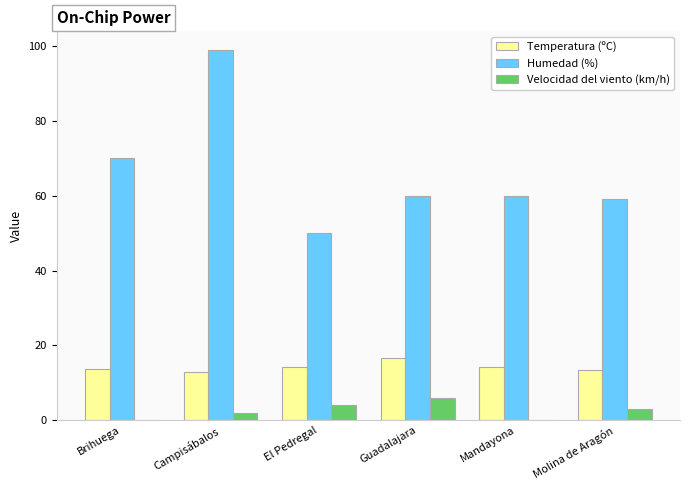

How many categories are shown in the chart?

6